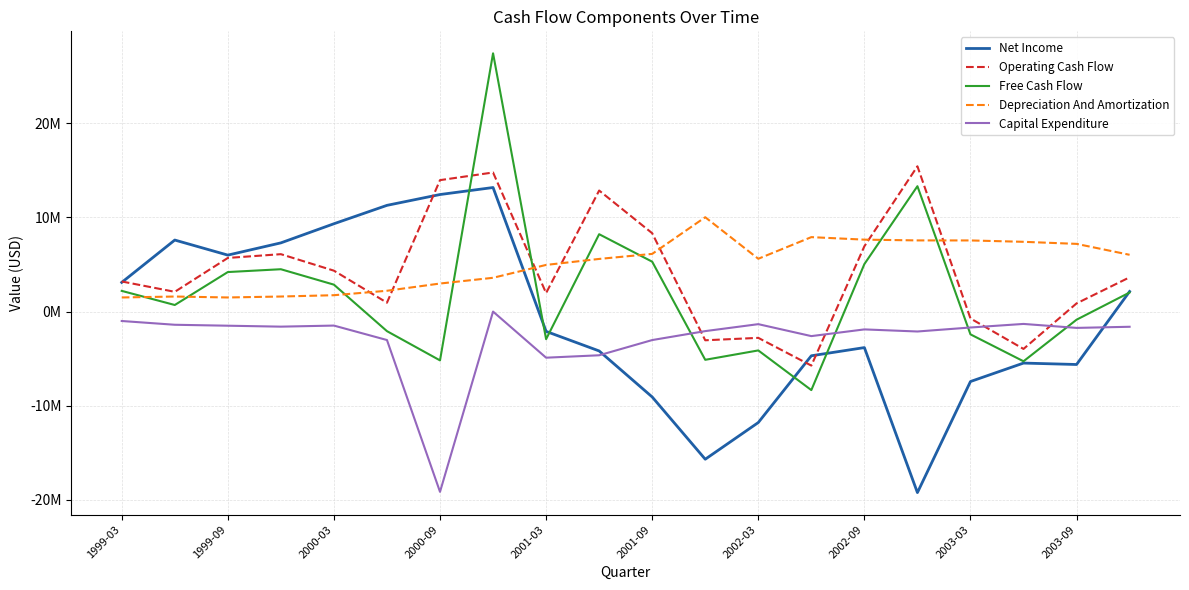

What are all the series names shown in the legend?

Net Income, Operating Cash Flow, Free Cash Flow, Depreciation And Amortization, Capital Expenditure